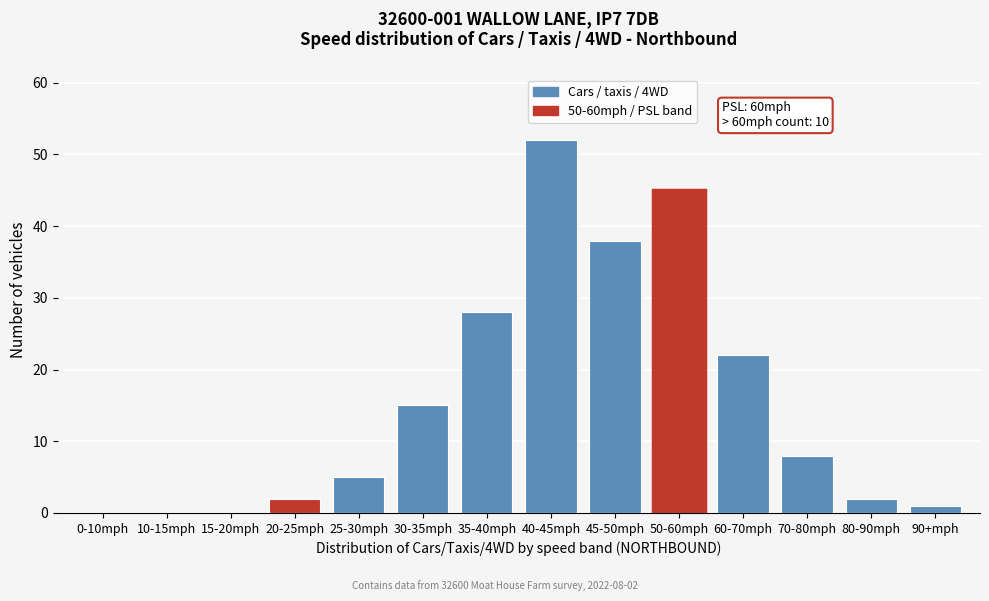

Reading left to right, what are all the values shown in this chart?

0-10mph=0	10-15mph=0	15-20mph=0	20-25mph=2	25-30mph=5	30-35mph=15	35-40mph=28	40-45mph=52	45-50mph=38	50-60mph=45	60-70mph=22	70-80mph=8	80-90mph=2	90+mph=1